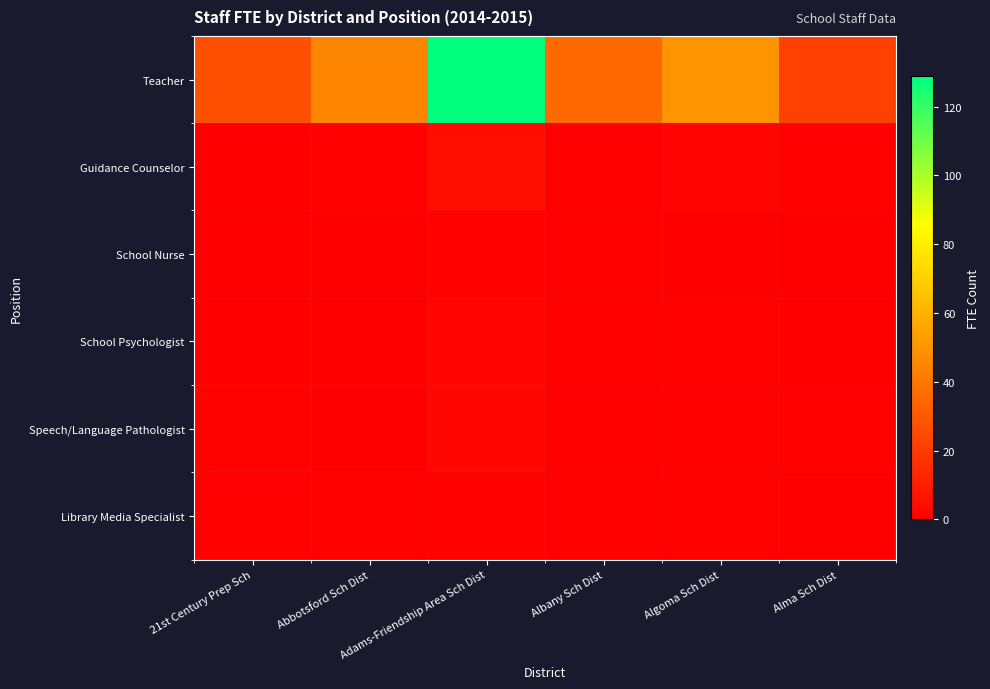

At which category is the sum across all series the highest?

Adams-Friendship Area Sch Dist